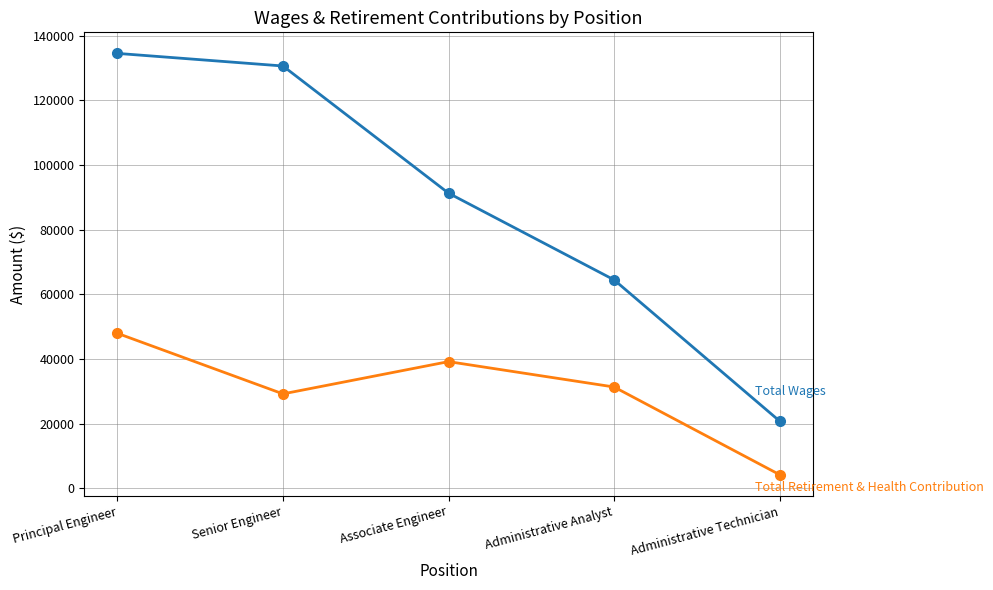

Reading left to right, transcribe all the data shown in this chart.

Total Wages: 134532	130634	91279	64451	20743
Total Retirement & Health Contribution: 47910	29168	39153	31299	4161